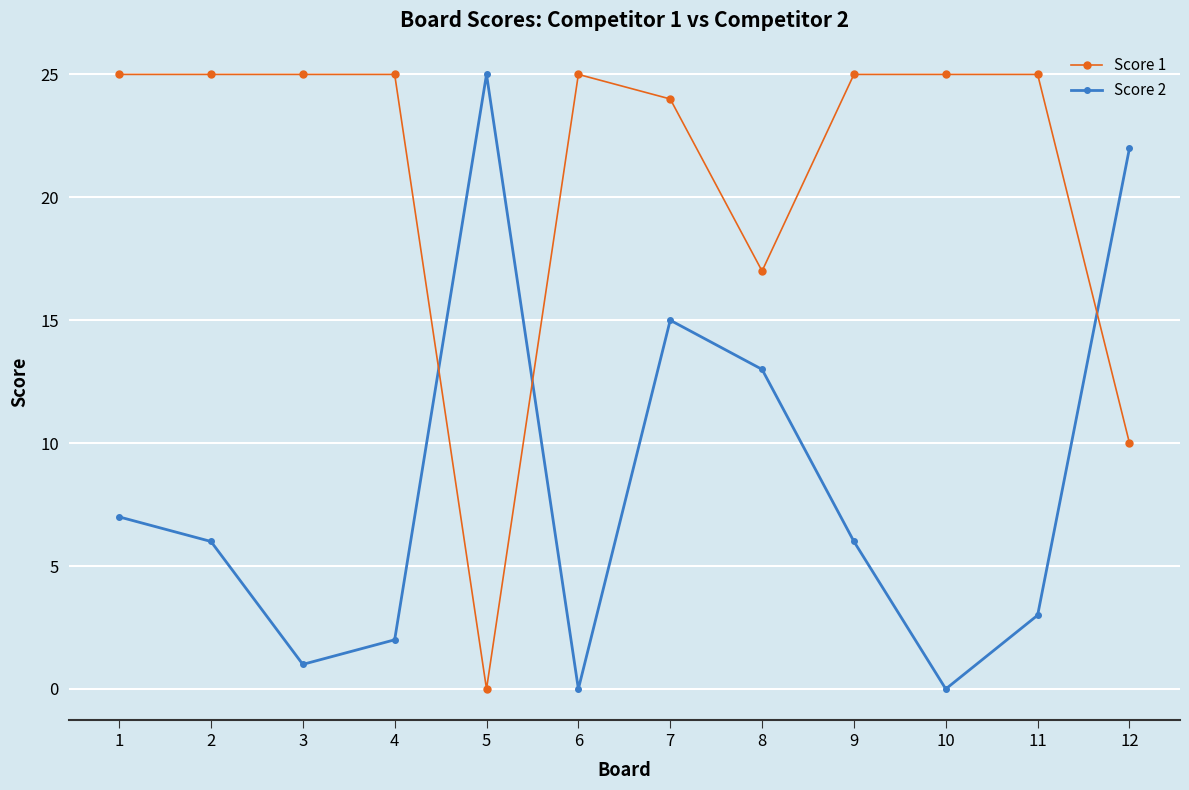

True or false: Score 2 has more than 2 points higher than both neighbors.

False